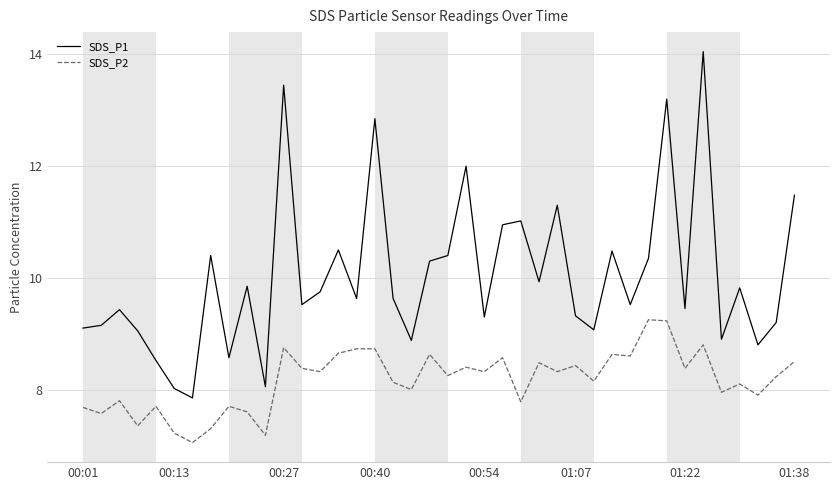

What is the maximum value shown in the chart?

14.1